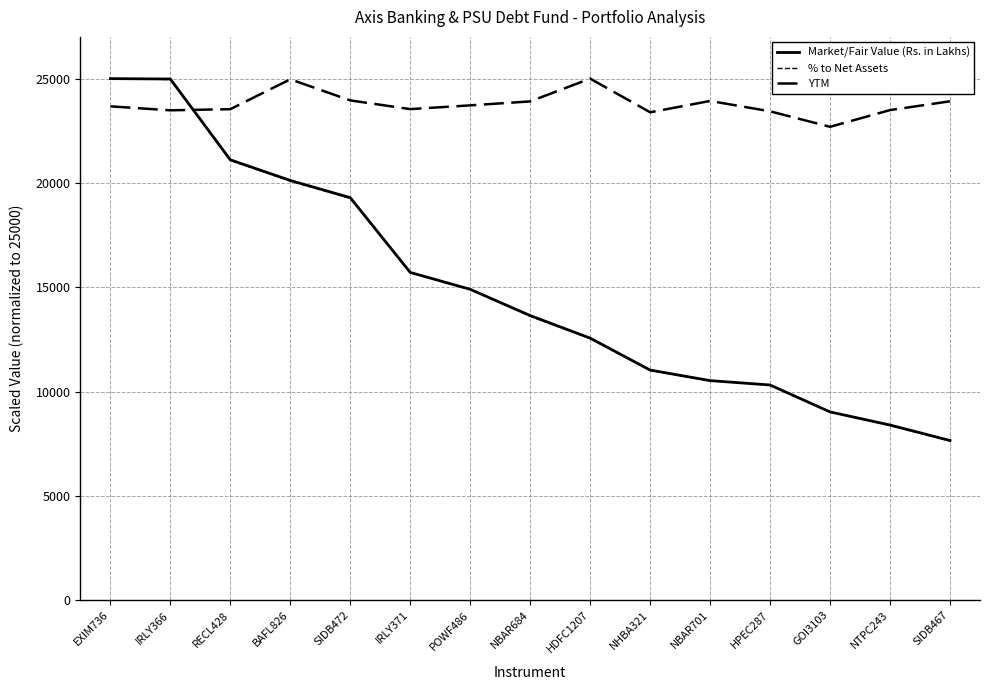

In YTM, how many points are lower than both neighbors (excluding endpoints)?

4